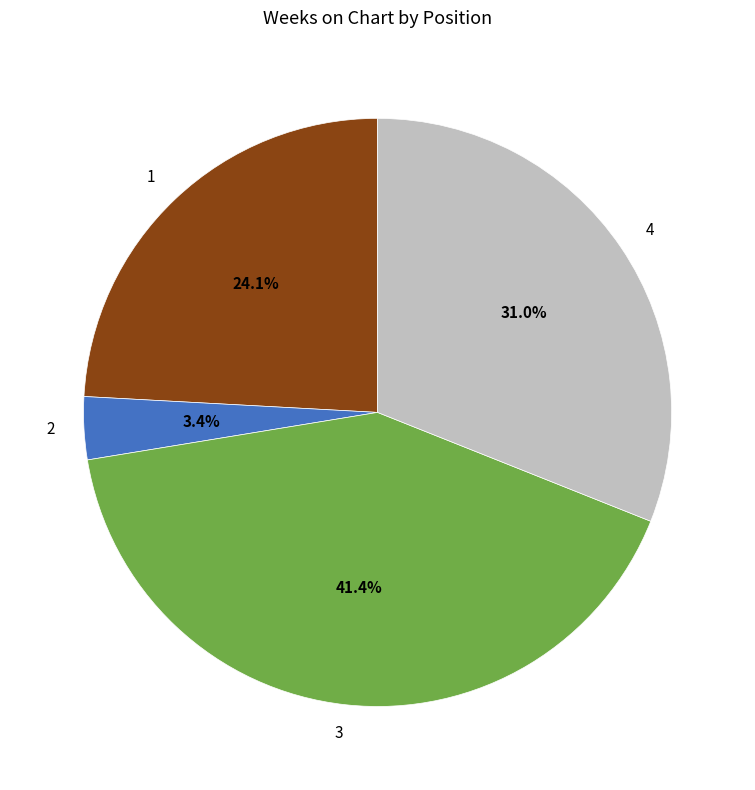

To the nearest percent, what is the combined percentage of 4 and 2?

34%